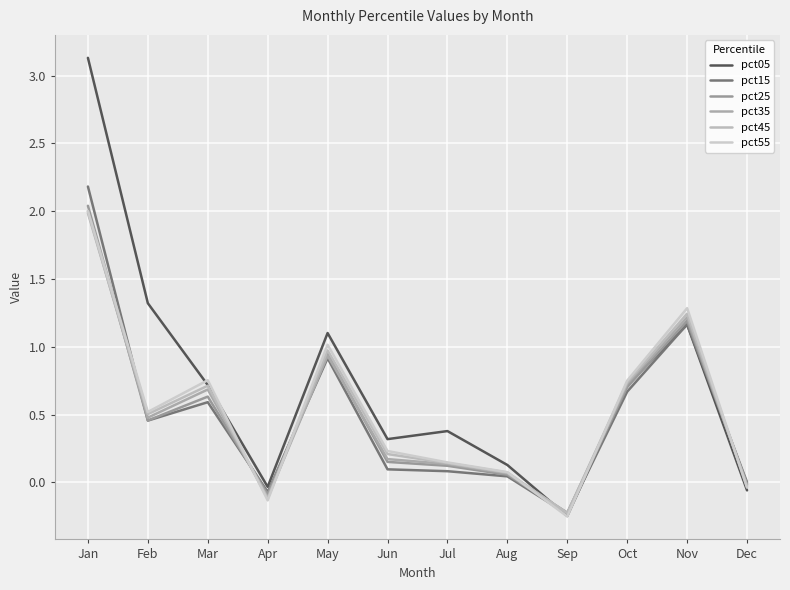

Count the number of data series in this chart.

6